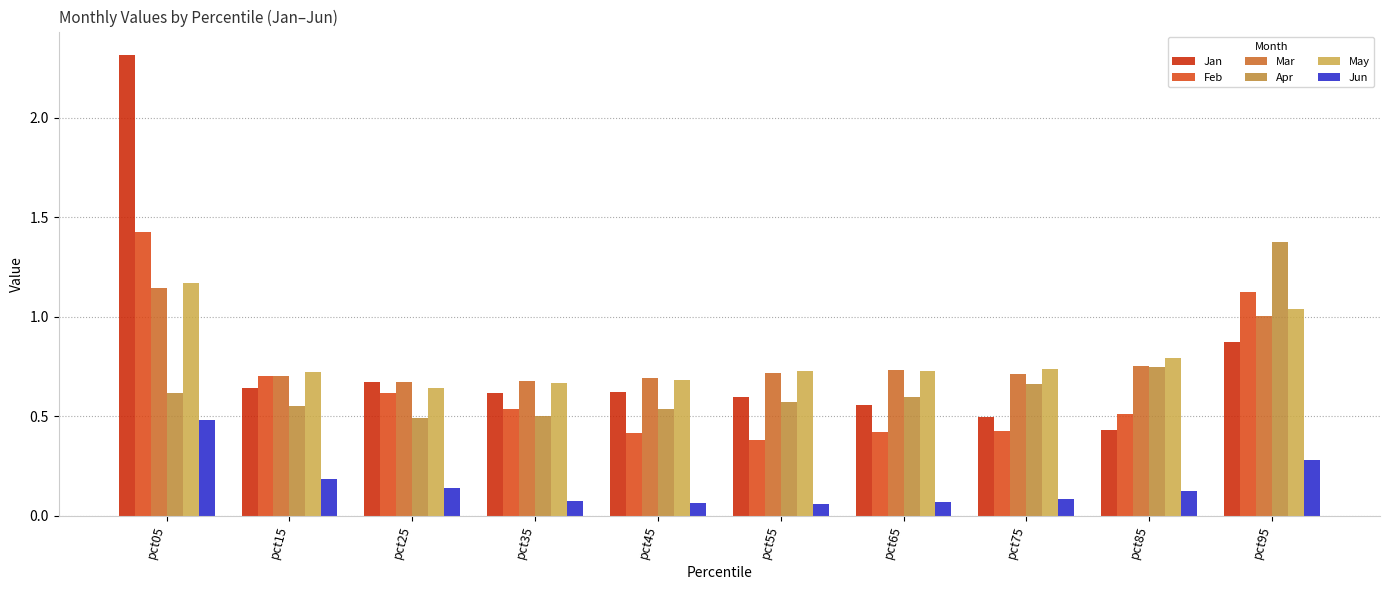

What is the total value across all series at pct45?

3.0